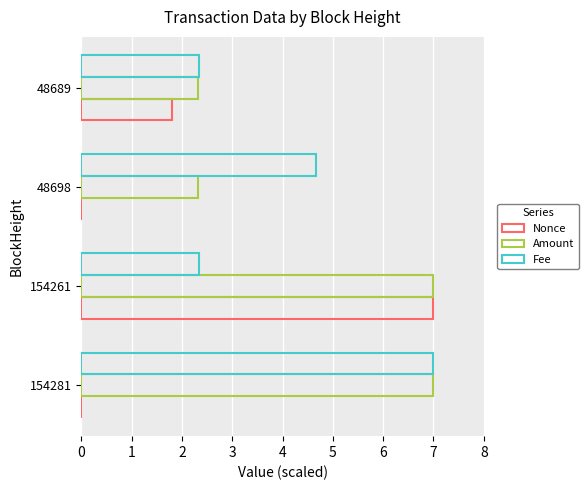

How many series are shown in this chart?

3